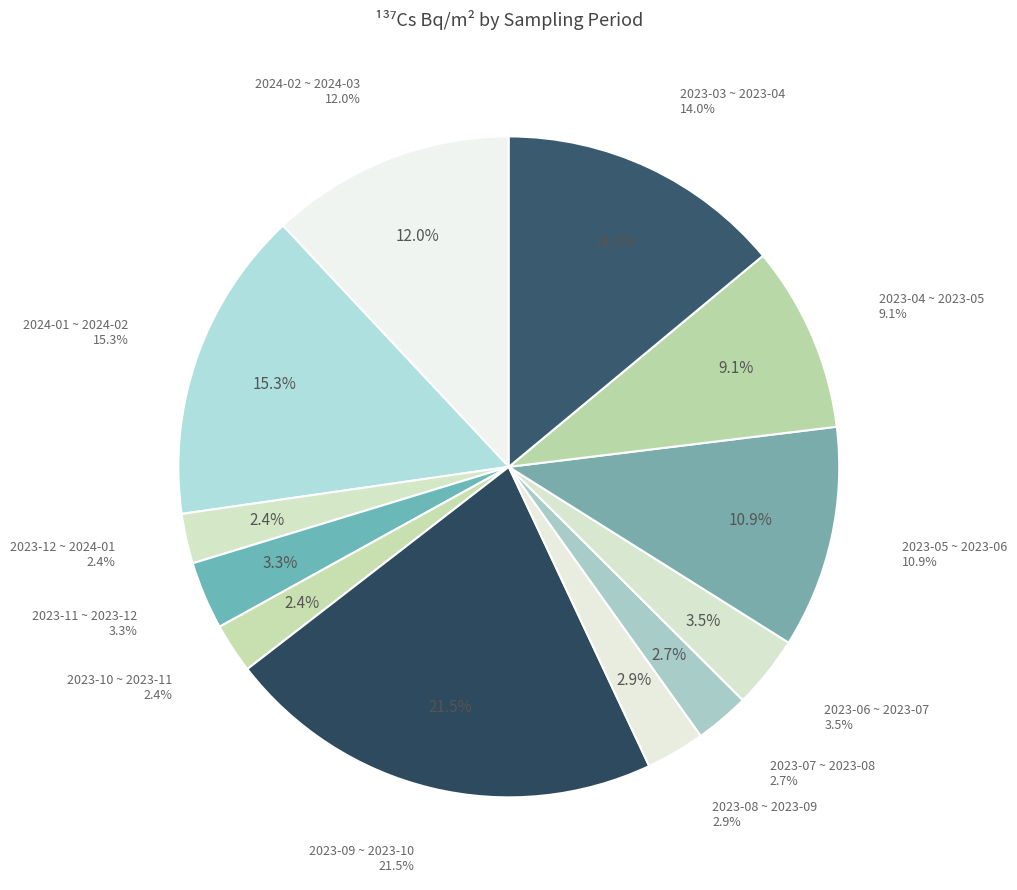

Rank the categories by value from lowest to highest.

2023-12 ~ 2024-01, 2023-10 ~ 2023-11, 2023-07 ~ 2023-08, 2023-08 ~ 2023-09, 2023-11 ~ 2023-12, 2023-06 ~ 2023-07, 2023-04 ~ 2023-05, 2023-05 ~ 2023-06, 2024-02 ~ 2024-03, 2023-03 ~ 2023-04, 2024-01 ~ 2024-02, 2023-09 ~ 2023-10